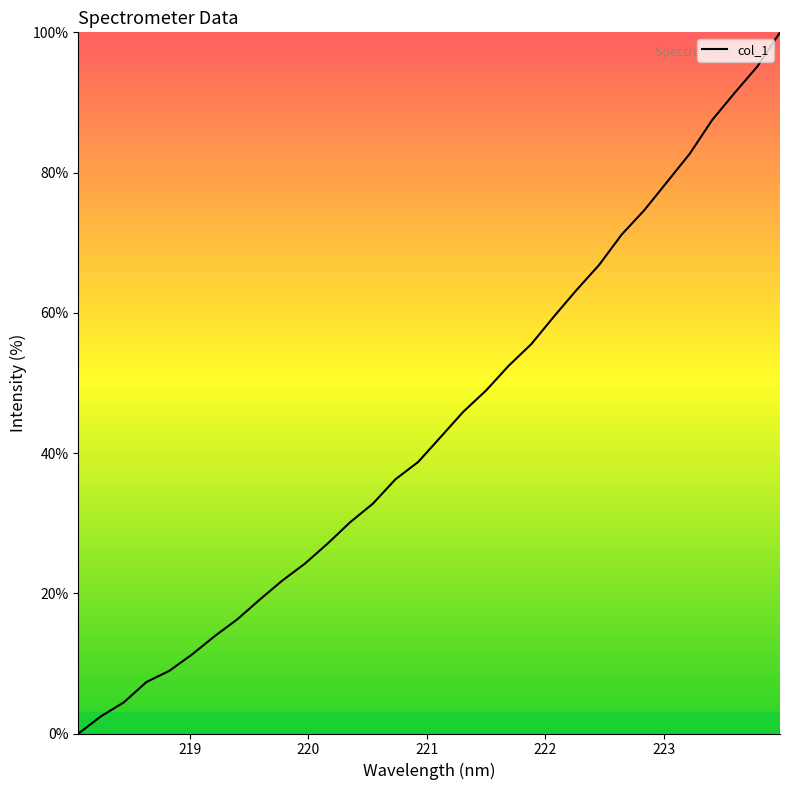

What is the difference between the maximum and second lowest values?

97.5